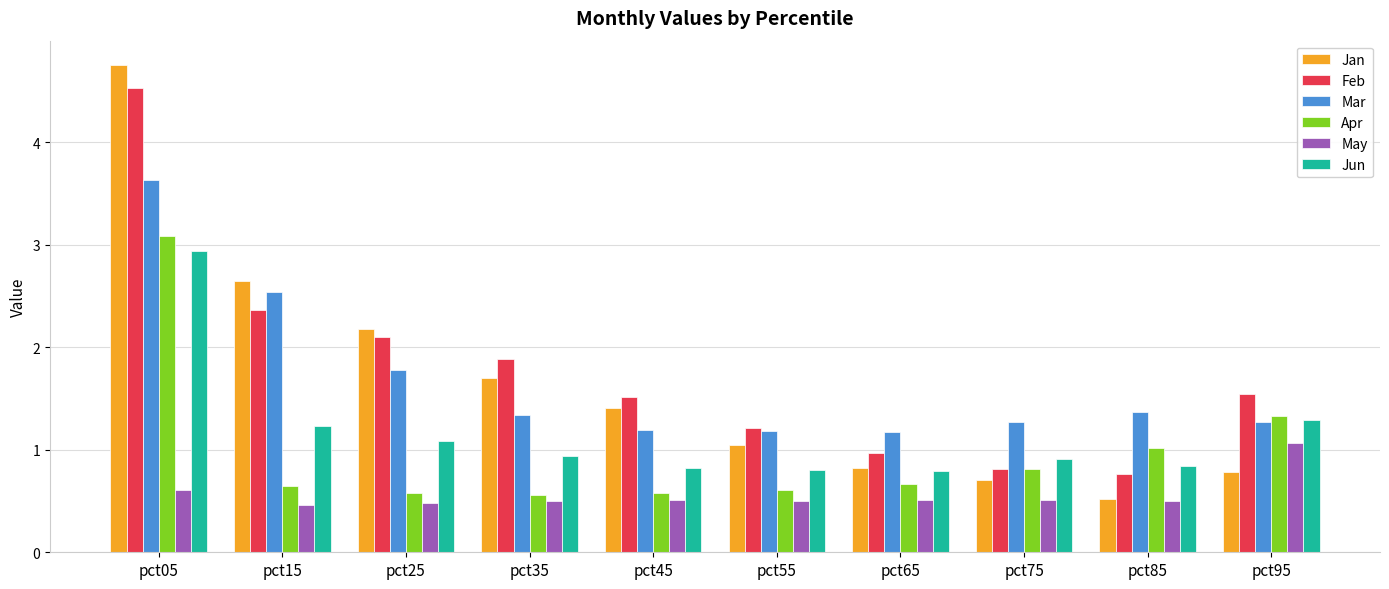

At which category is the sum across all series the highest?

pct05